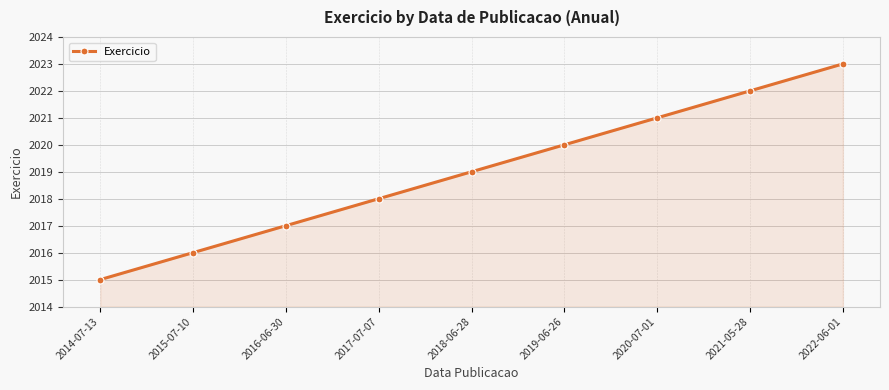

How many series are shown in this chart?

1